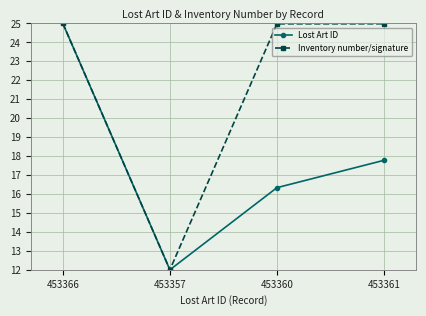

What is the average value of the Lost Art ID series?

17.8